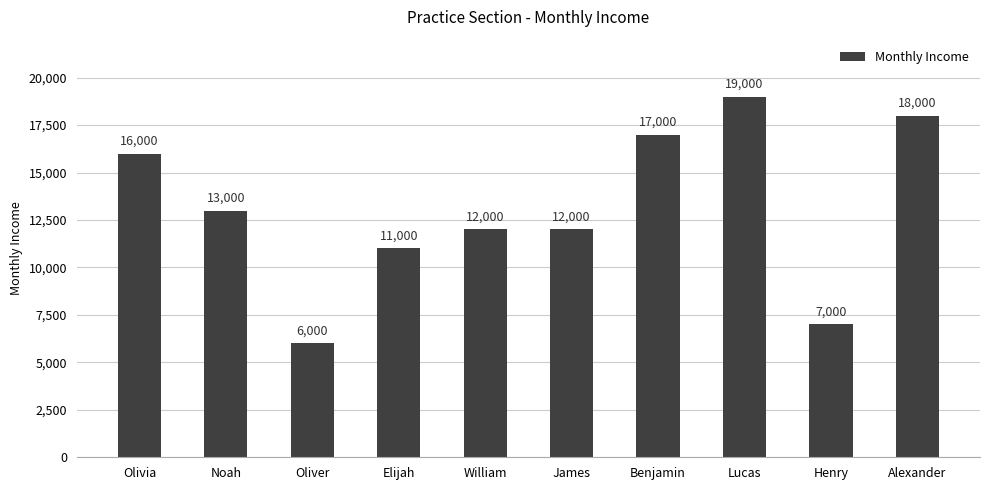

What is the label of the 3rd bar from the left?

Oliver